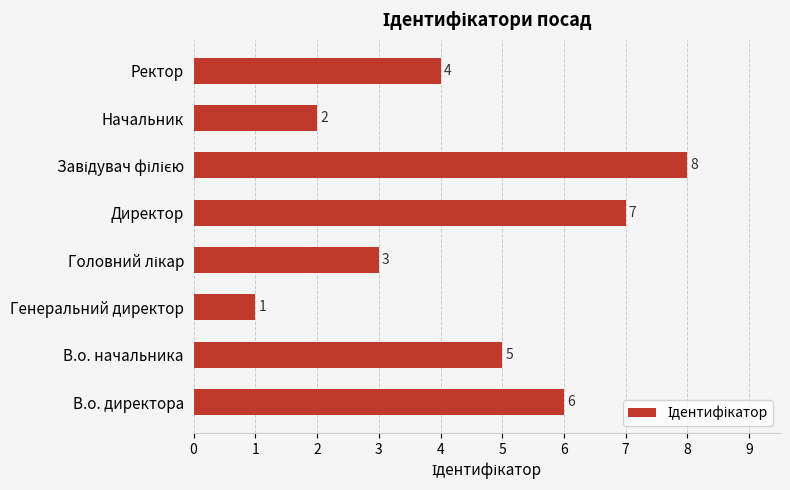

What is the ratio of the value at В.о. директора to the value at Ректор?

1.5